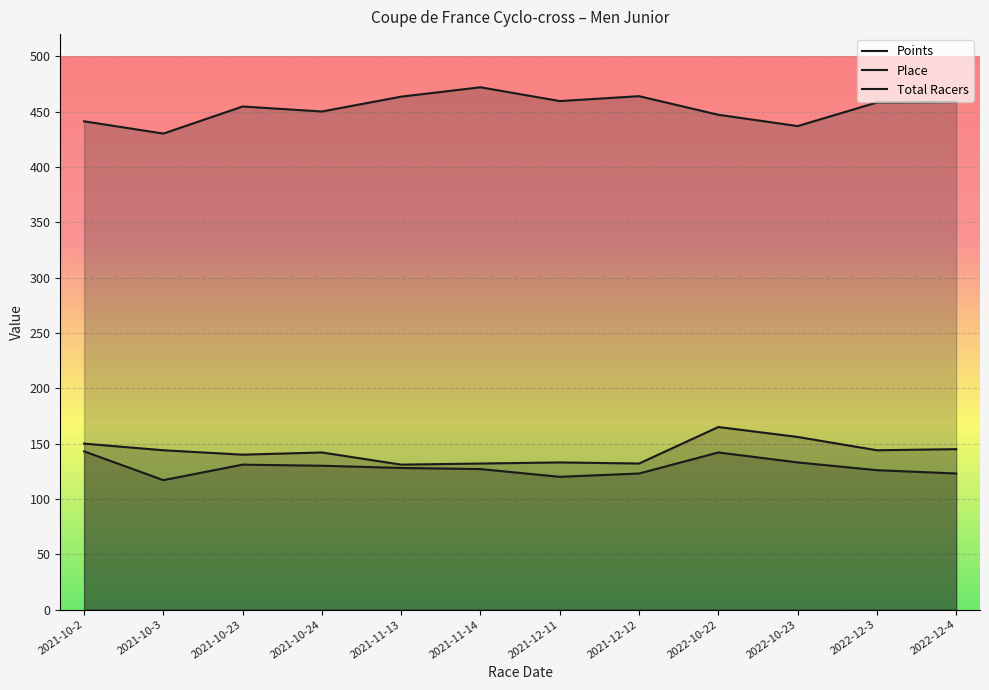

What is the label of the 5th point from the right?

2021-12-12